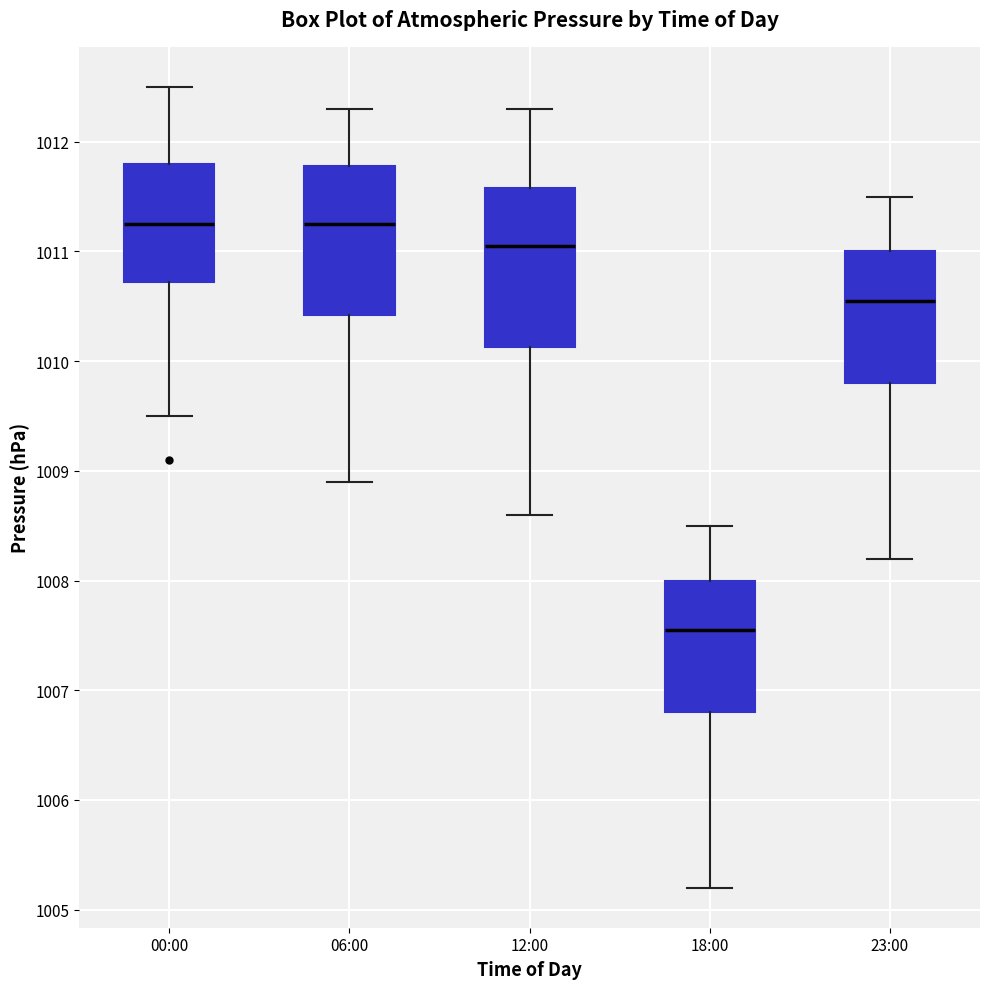

Where does the median line of the box for 18:00 sit on the y-axis? The values are not printed on the chart, so give them approximately, as read against the axis.

1007.6